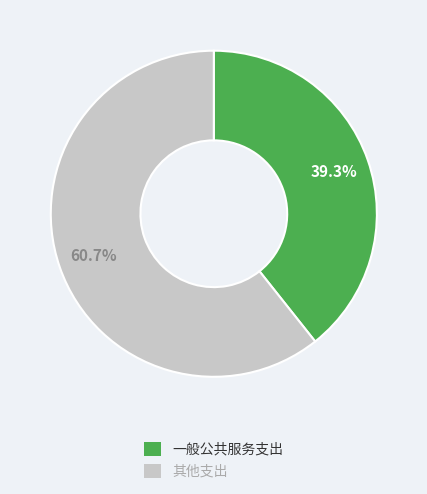

Is there any slice that represents more than half of the pie?

Yes